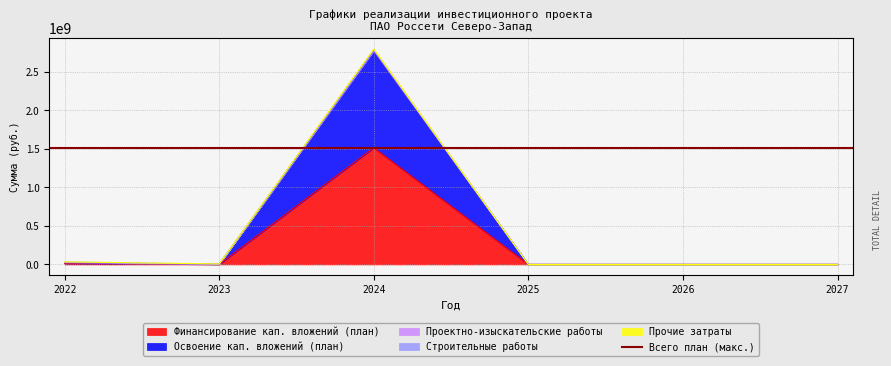

How many interior local peaks does the Освоение кап. вложений (план) series have?

1